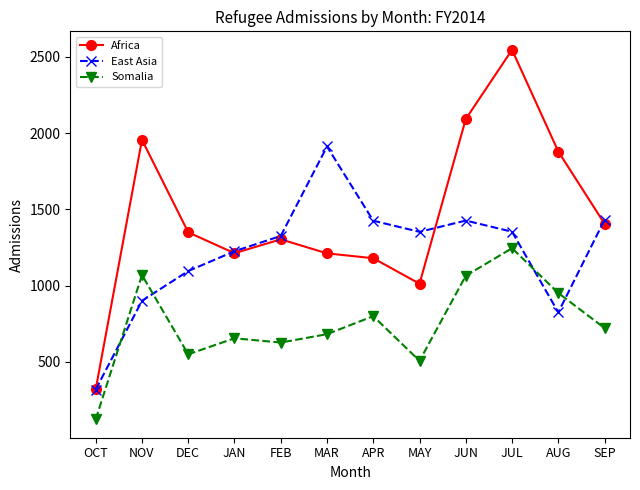

What is the difference between the maximum and minimum values in the Africa series?

2226